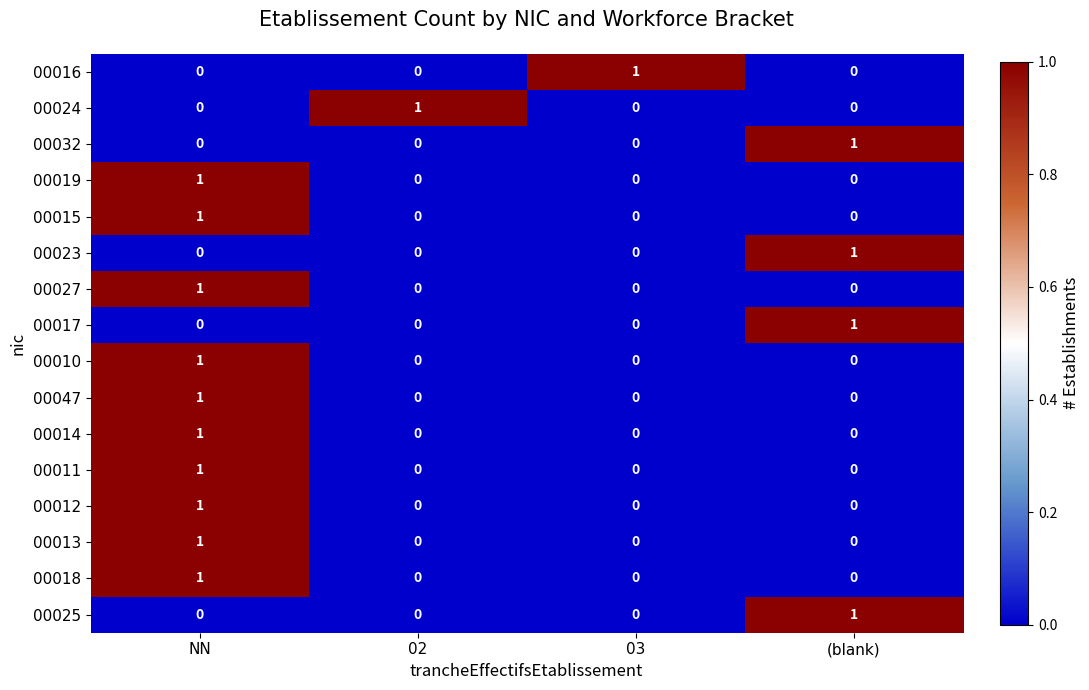

How many 00027 values are between 0 and 1?

4